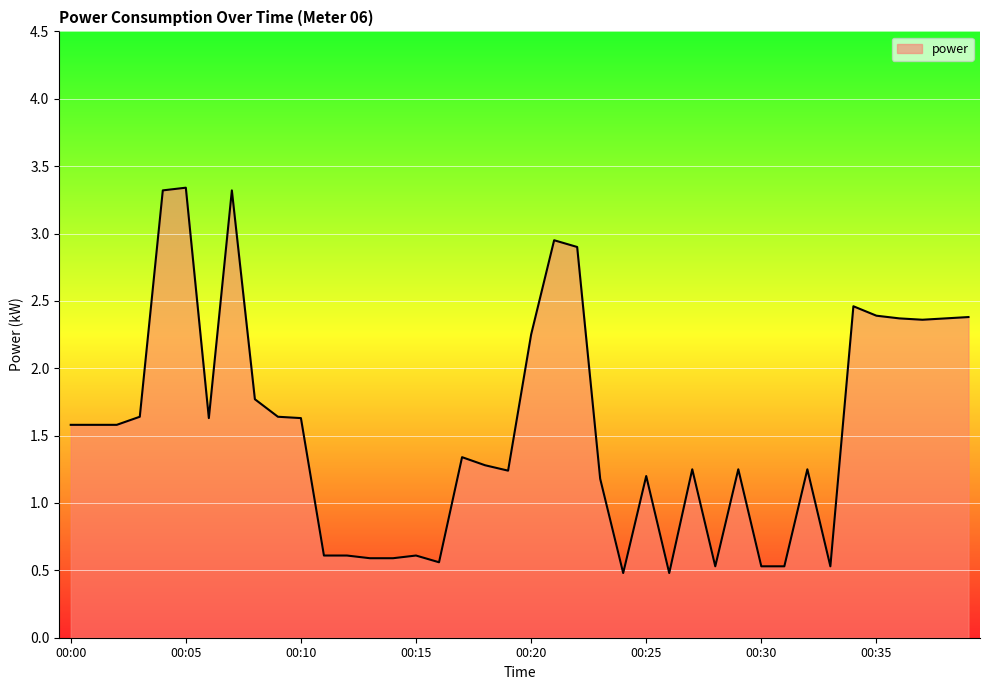

What is the difference between the maximum and minimum values?

2.9